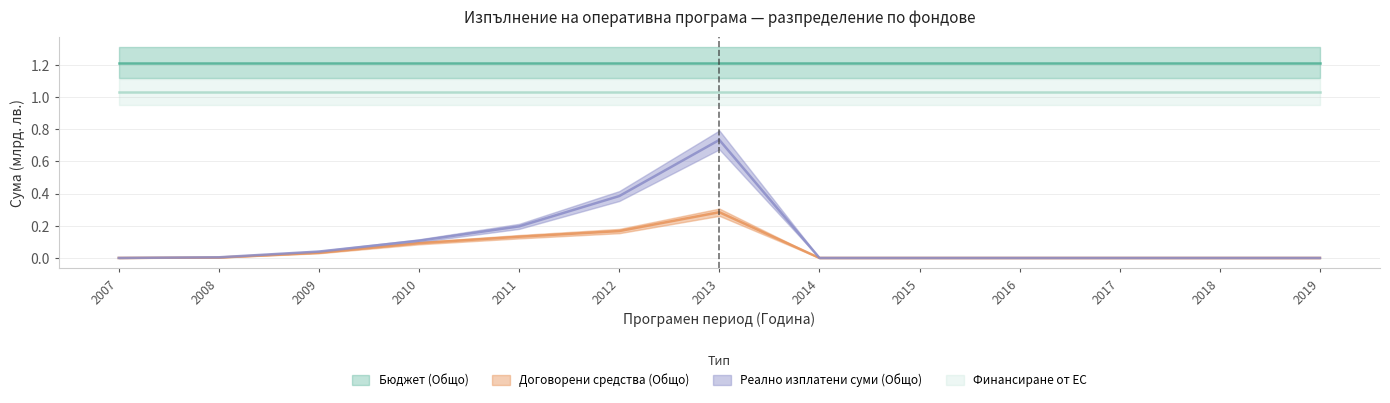

What is the value of the Договорени средства (Общо) point at the 6th from the left?

0.2